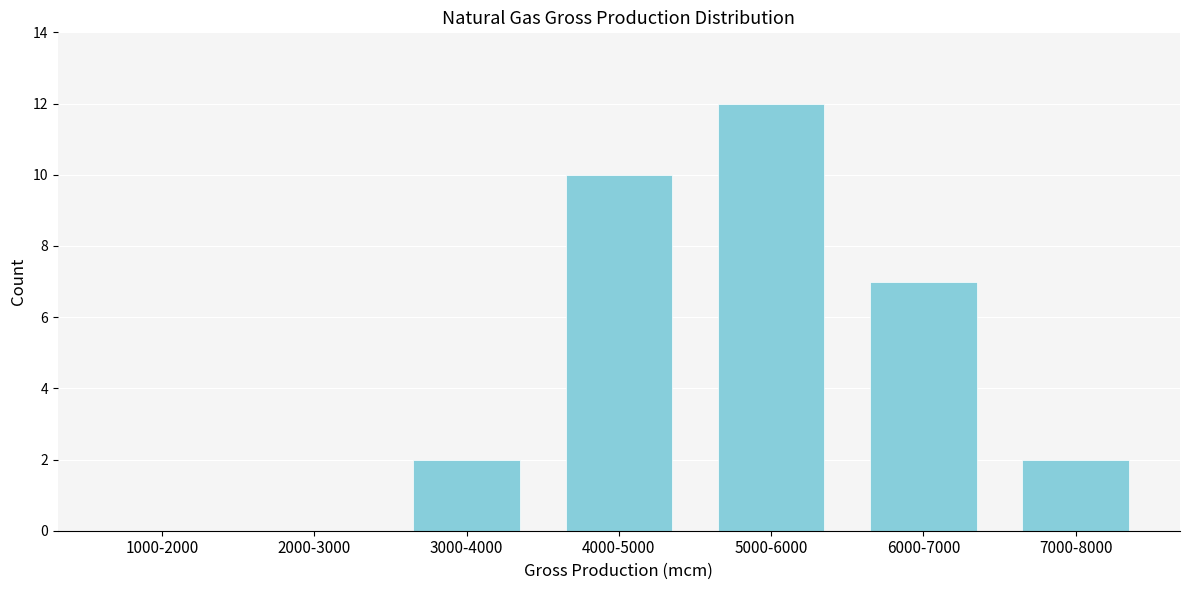

Reading left to right, what are all the values shown in this chart?

1000-2000=0	2000-3000=0	3000-4000=2	4000-5000=10	5000-6000=12	6000-7000=7	7000-8000=2